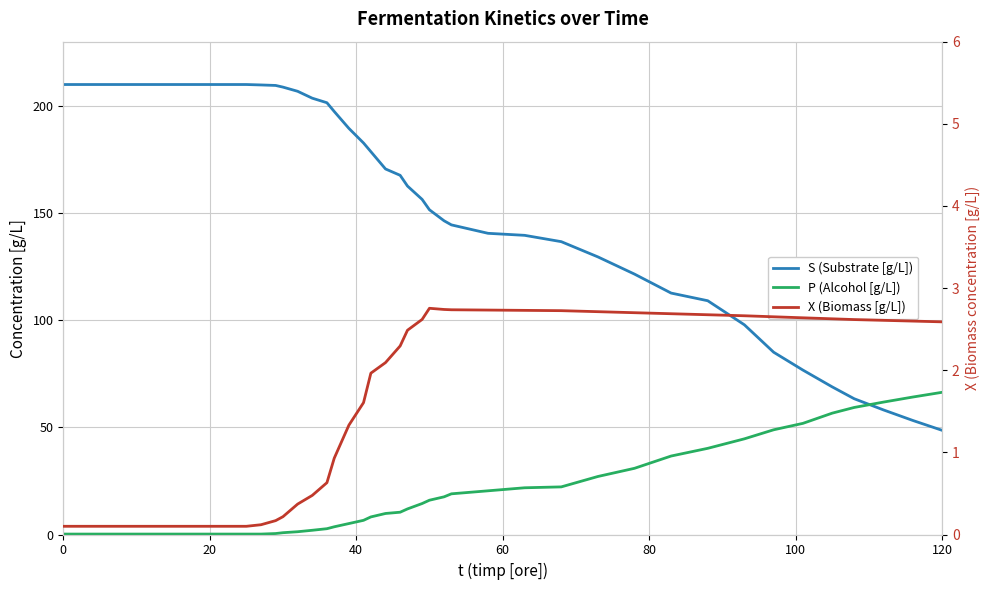

What is the highest value of the S (Substrate [g/L]) series?

210.0